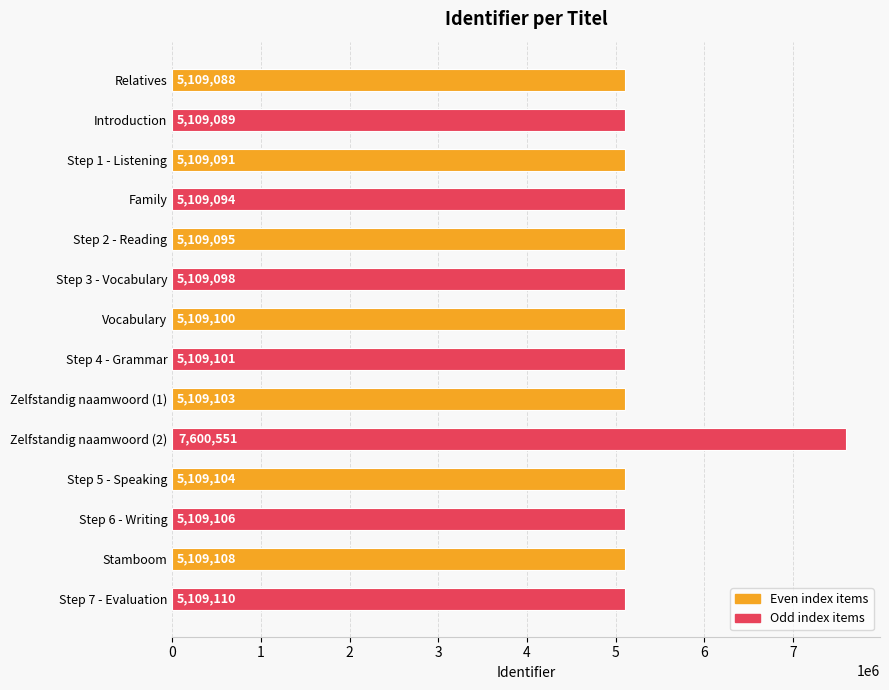

Rank the categories by value from highest to lowest.

Zelfstandig naamwoord (2), Step 7 - Evaluation, Stamboom, Step 6 - Writing, Step 5 - Speaking, Zelfstandig naamwoord (1), Step 4 - Grammar, Vocabulary, Step 3 - Vocabulary, Step 2 - Reading, Family, Step 1 - Listening, Introduction, Relatives